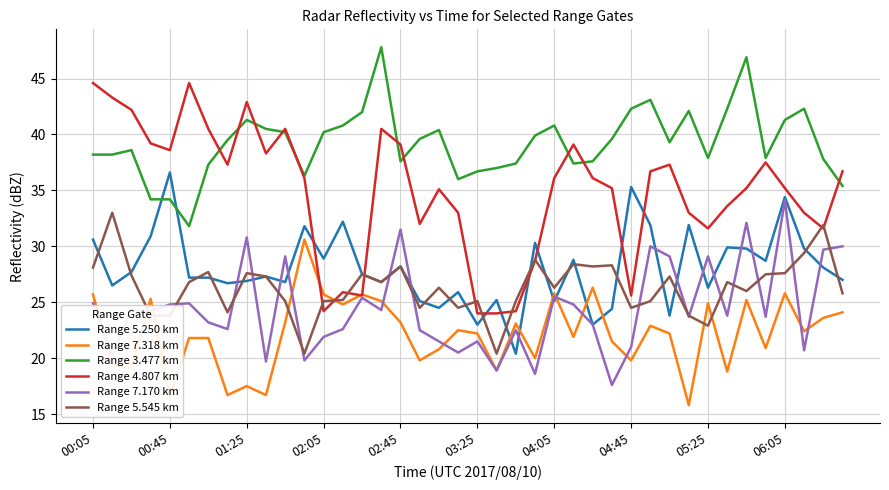

What is the smallest value displayed?

15.8